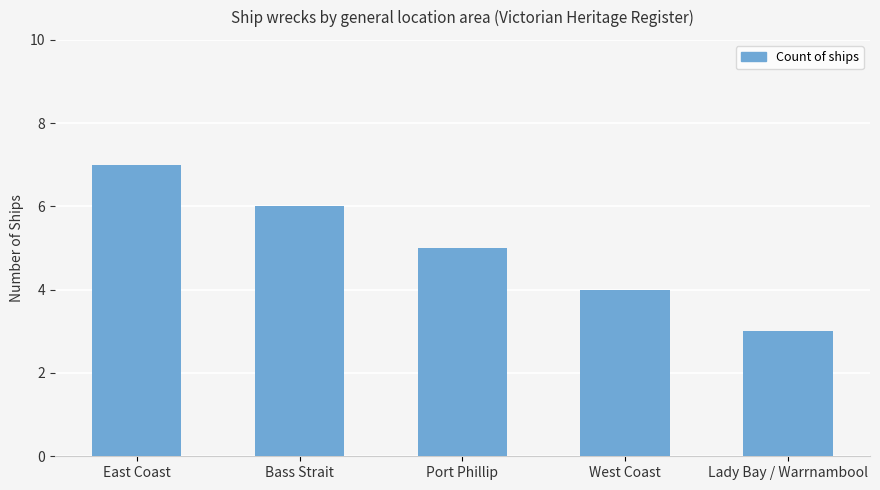

Which category has the highest value across all series?

East Coast